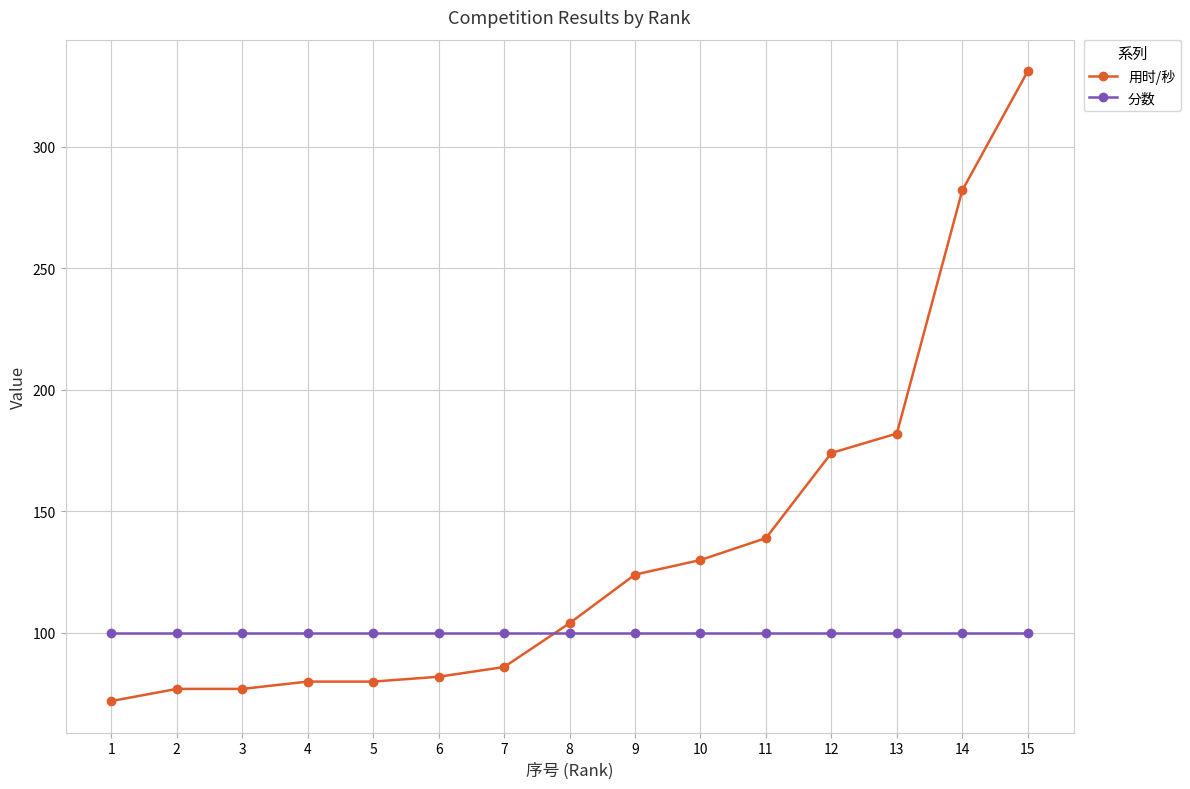

What is the spread (max minus min) of values at 9?

24